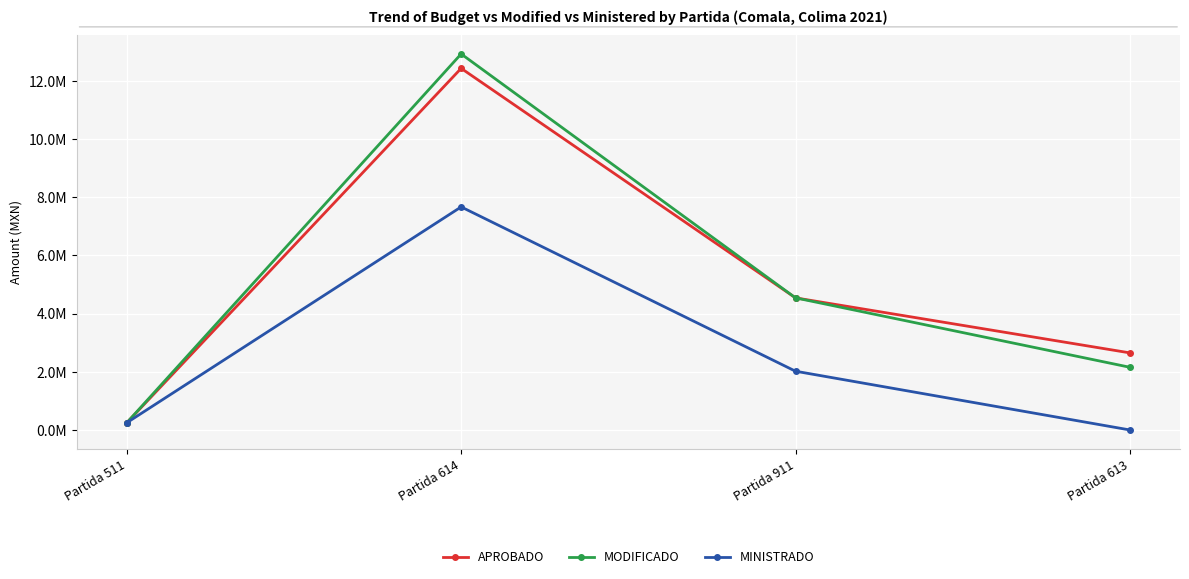

Which series changed the most between Partida 614 and Partida 911?

MODIFICADO